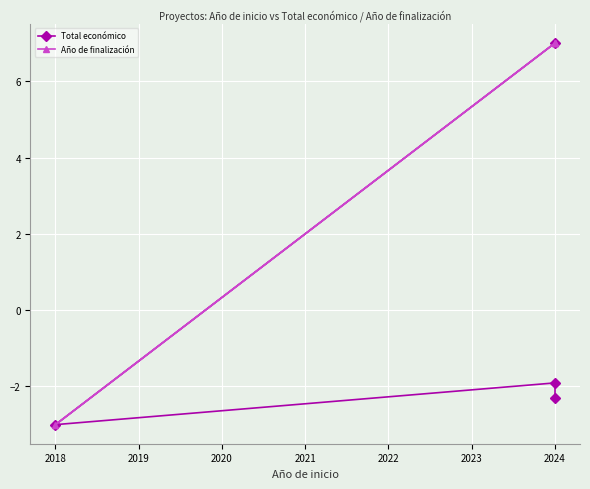

Does the chart display data point markers on the line(s)?

Yes